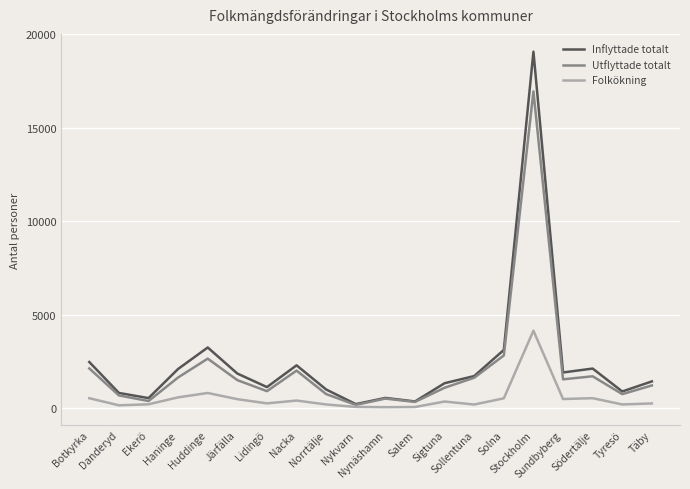

Rank the series by their maximum value, from highest to lowest.

Inflyttade totalt, Utflyttade totalt, Folkökning